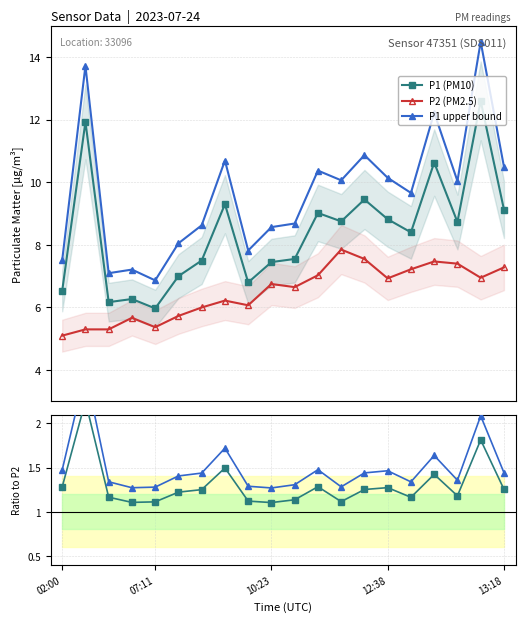

True or false: P1 (PM10) has more than 2 interior local peaks.

True